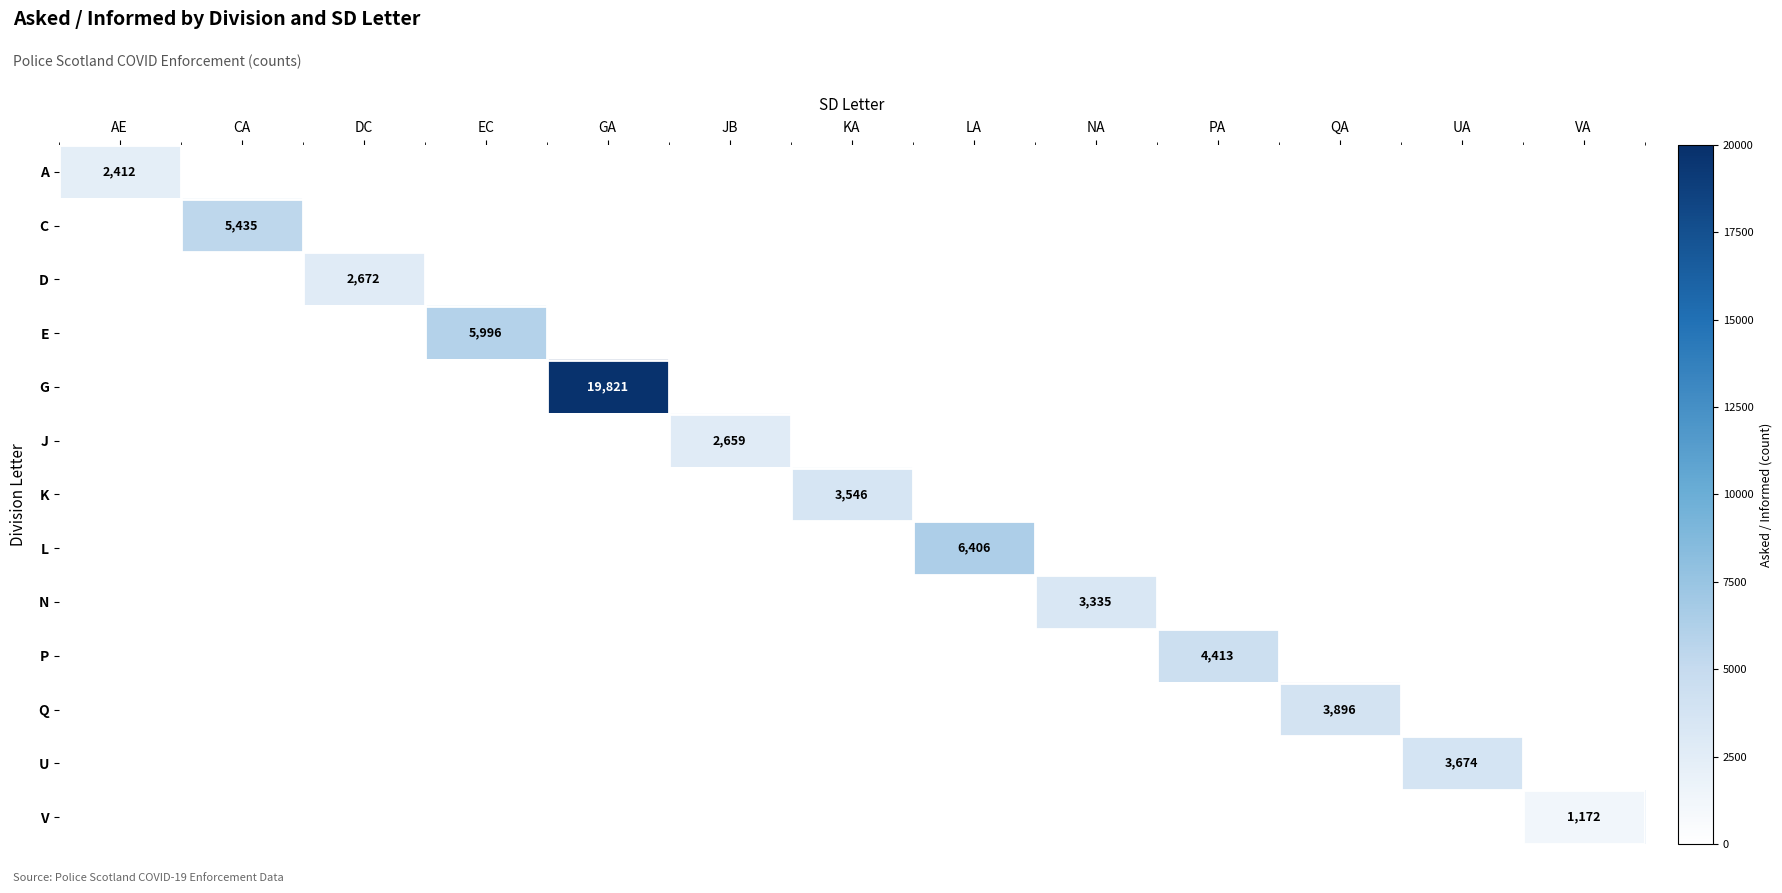

List the series in order of their peak value, lowest first.

V, A, J, D, N, K, U, Q, P, C, E, L, G